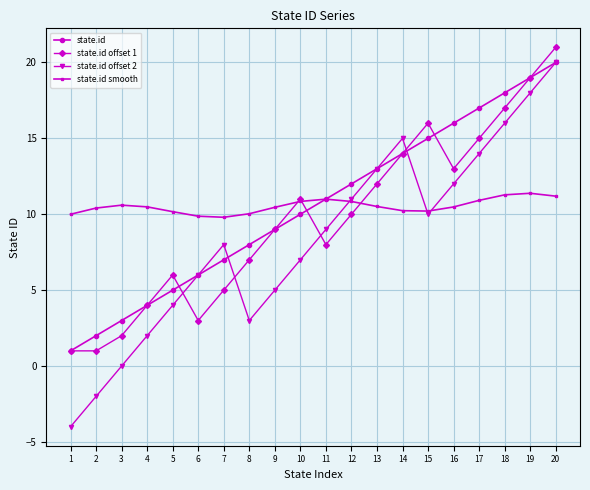

Is it true that state.id offset 2 equals 9.3 at 19?

False